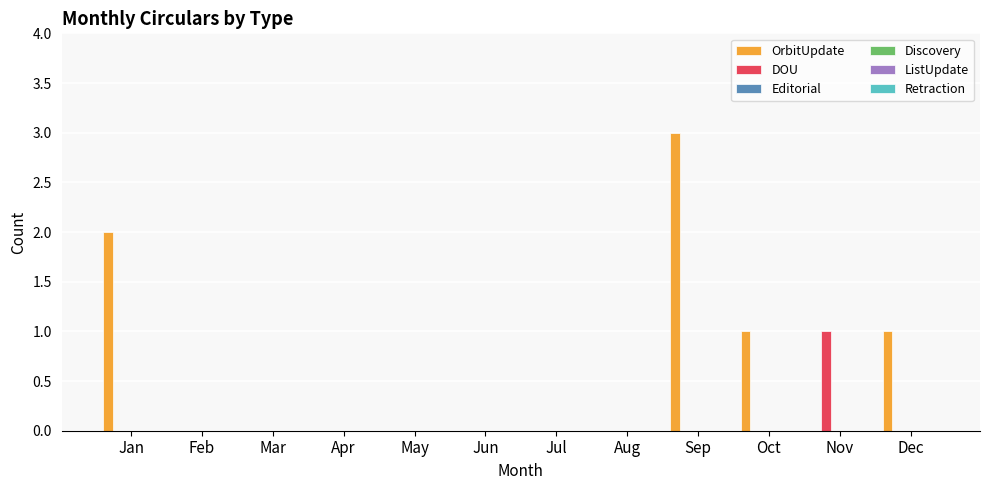

What is the greatest value displayed?

3